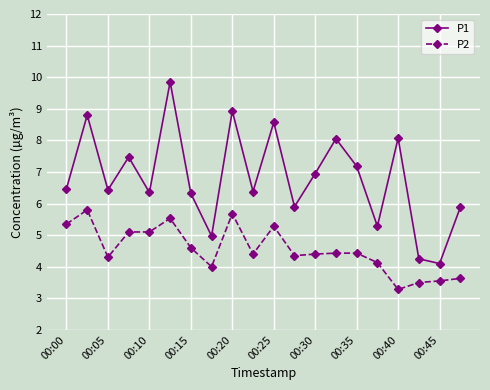

What is the value of the P1 point at the 11th from the left?

8.6